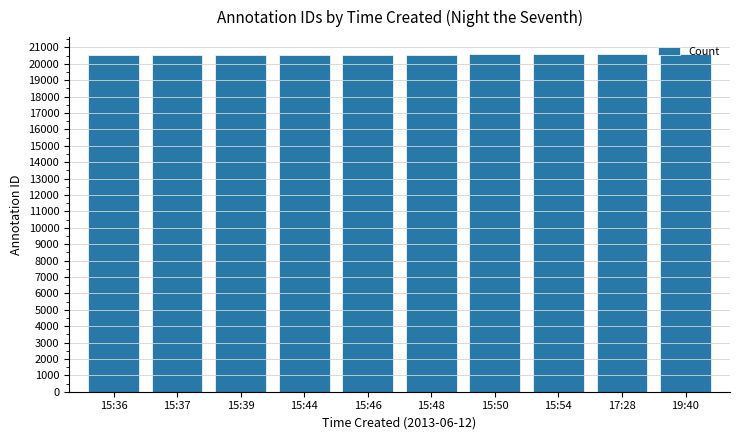

Is it true that the value at 15:46 is 20562?

True